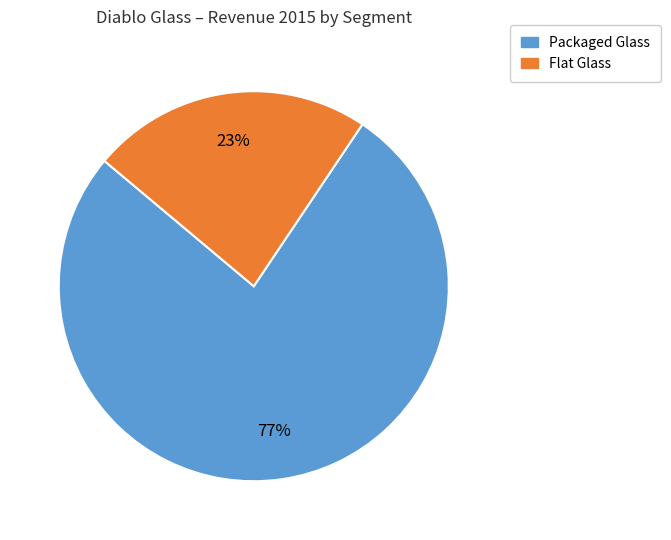

Count the number of slices in the pie.

2